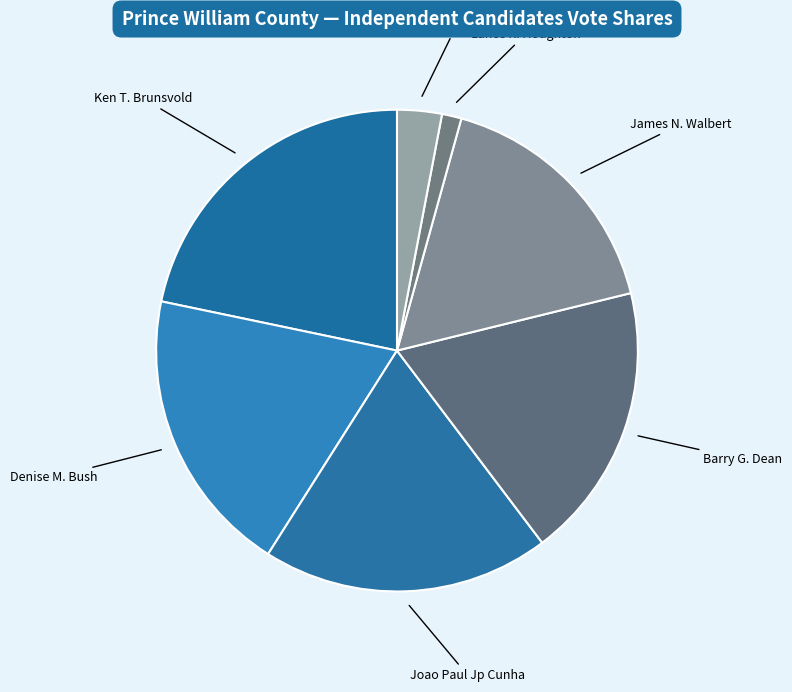

How many slices are in this pie chart?

7